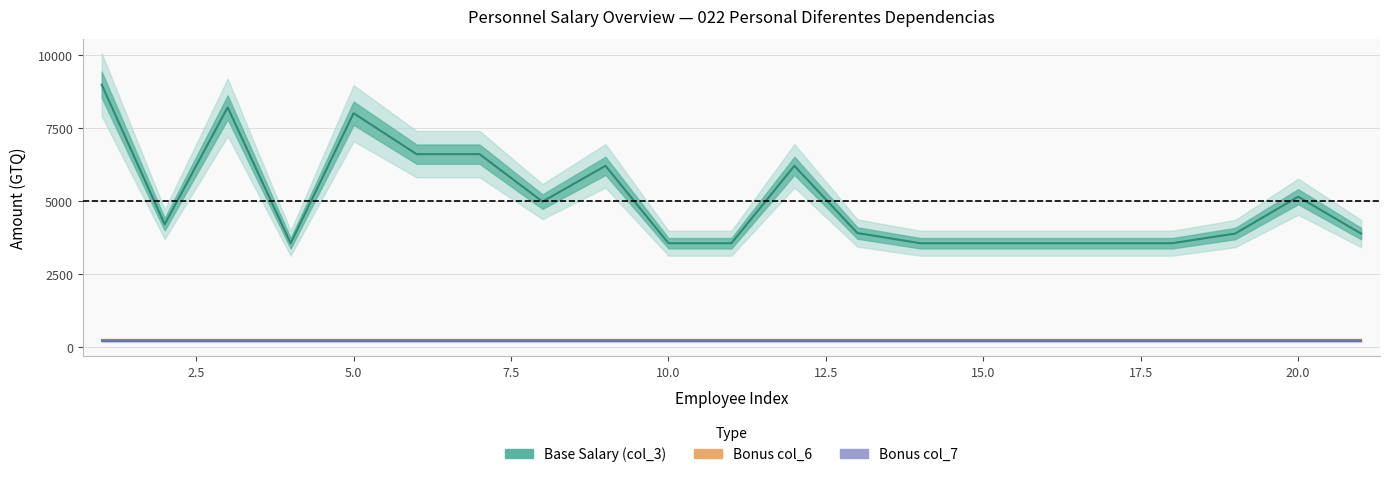

Rank the series by their maximum value, from highest to lowest.

Base Salary (col_3), Bonus col_6, Bonus col_7